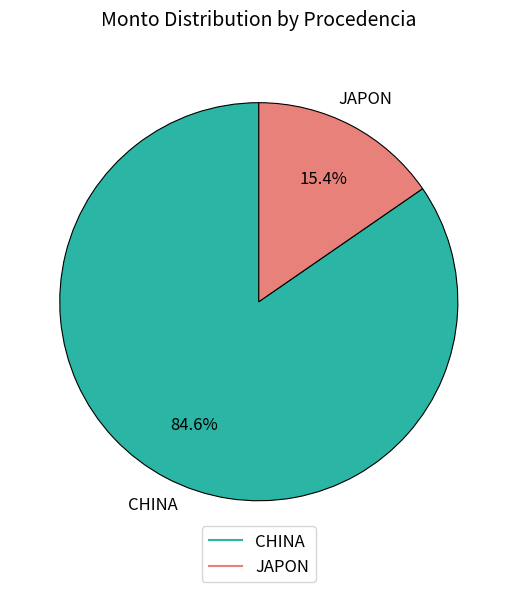

Rank the categories by value from lowest to highest.

JAPON, CHINA